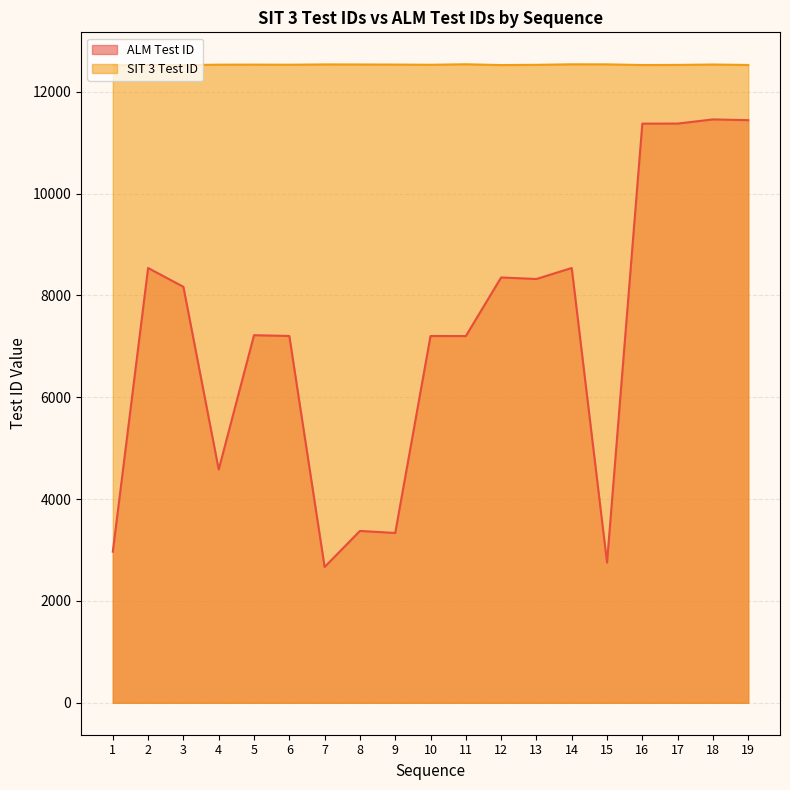

Rank the series by their average value, from highest to lowest.

SIT 3 Test ID, ALM Test ID